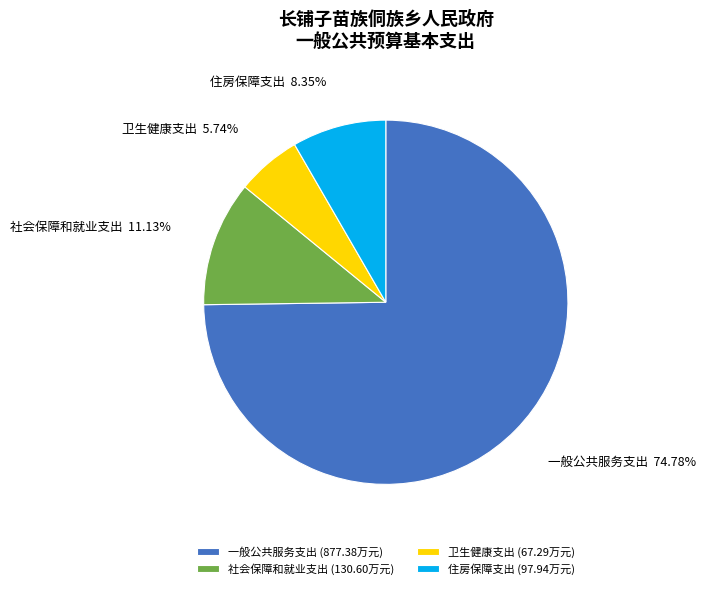

Count the number of slices in the pie.

4